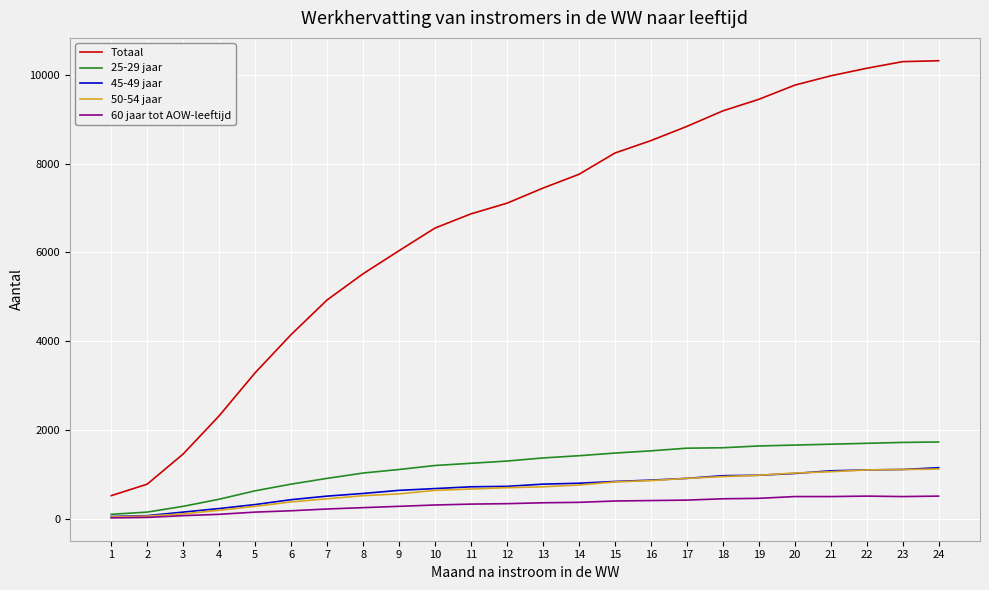

What are all the series names shown in the legend?

Totaal, 25-29 jaar, 45-49 jaar, 50-54 jaar, 60 jaar tot AOW-leeftijd